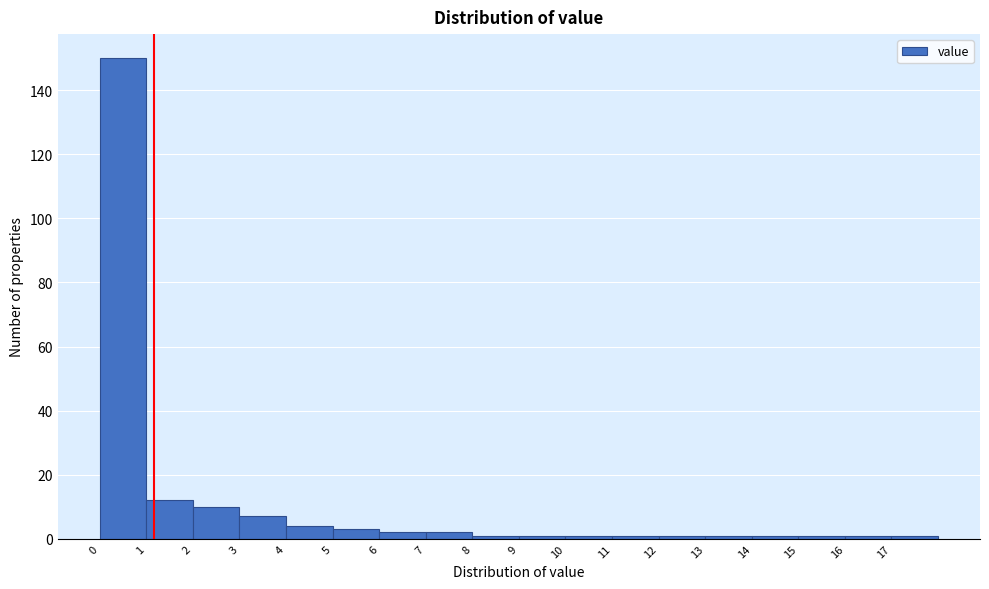

Reading left to right, list every bar in this chart as the range it spans on the x-axis followed by its height. The values are not printed on the chart, so give them approximately, as read against the axis.

0 to 1: 150
1 to 2: 12
2 to 3: 10
3 to 4: 8
4 to 5: 4
5 to 6: 4
6 to 7: 2
7 to 8: 2
8 to 9: under 2
9 to 10: under 2
10 to 11: under 2
11 to 12: under 2
12 to 13: under 2
13 to 14: under 2
14 to 15: under 2
15 to 16: under 2
16 to 17: under 2
17 to 18: under 2